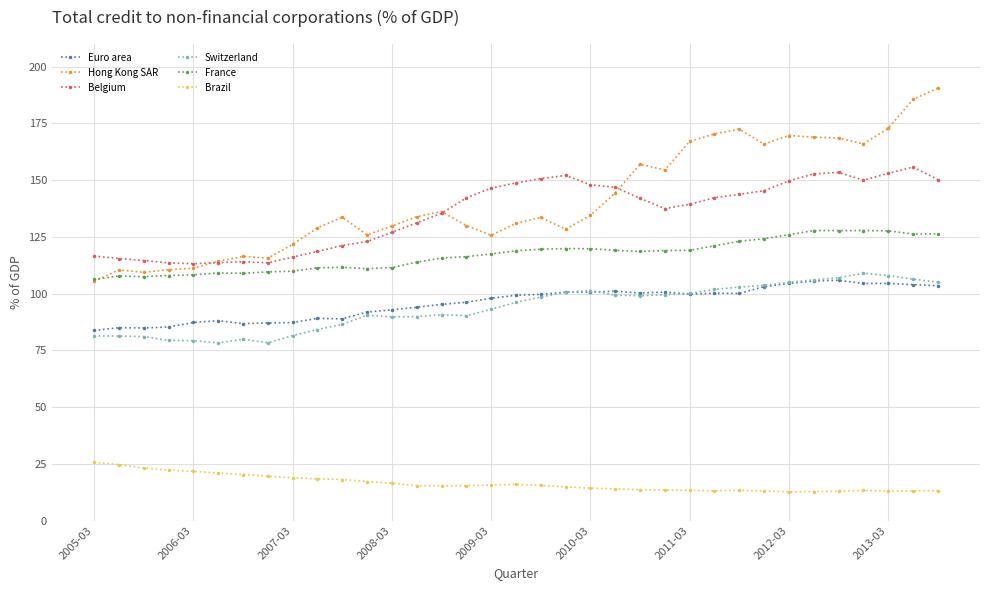

What is the value of the Belgium point at the 17th from the left?

146.5